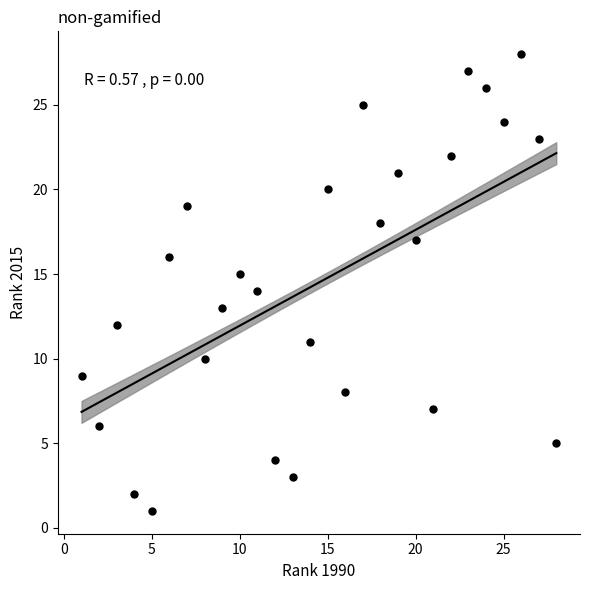

What is the range of Y values (max minus min)?

27